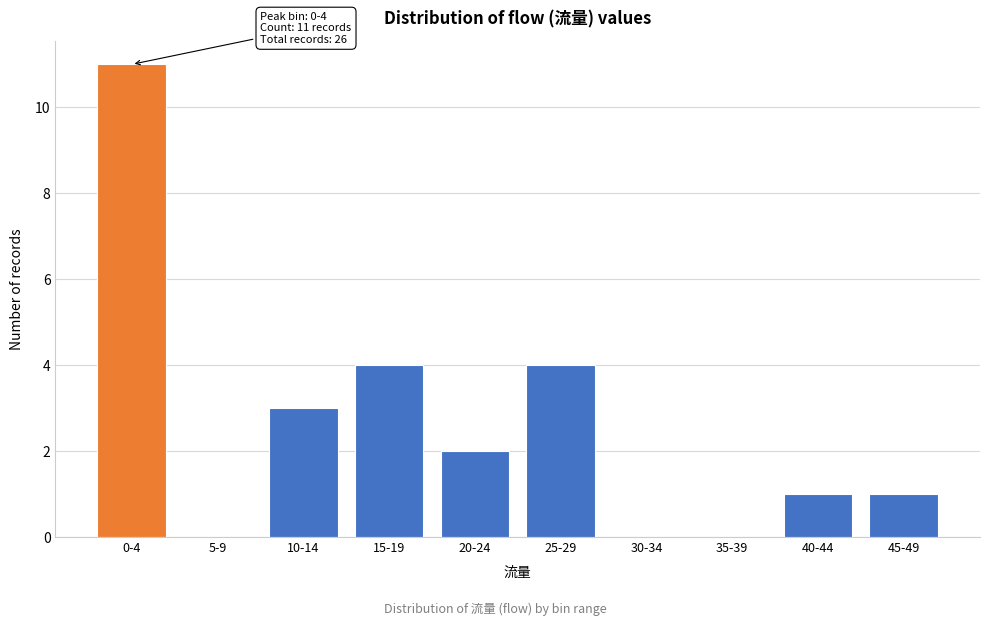

Reading left to right, extract all data points from this chart.

0-4=11	5-9=0	10-14=3	15-19=4	20-24=2	25-29=4	30-34=0	35-39=0	40-44=1	45-49=1